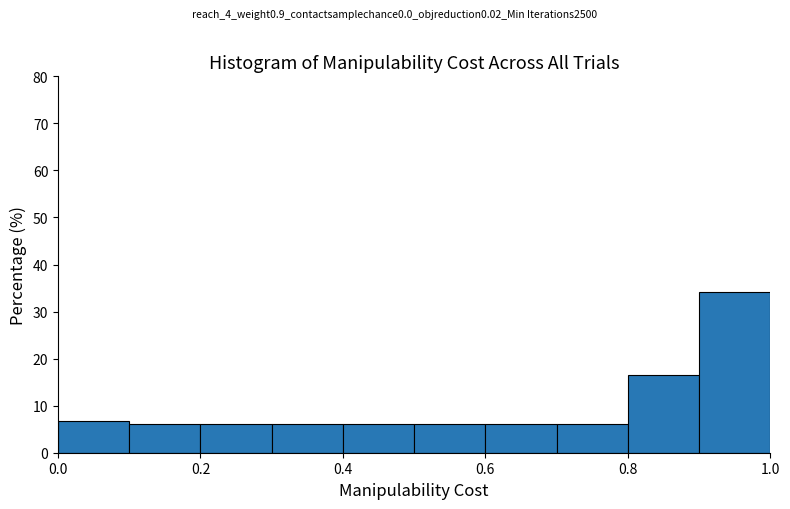

Over which range of the x-axis is the bar tallest?

0.9 to 1.0